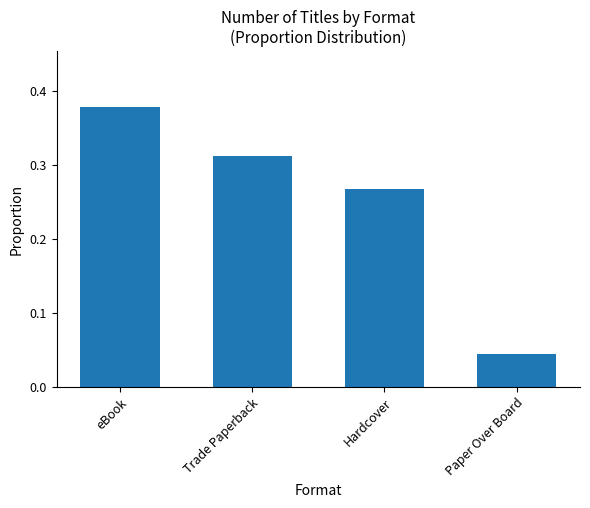

Rank the categories by value from lowest to highest.

Paper Over Board, Hardcover, Trade Paperback, eBook